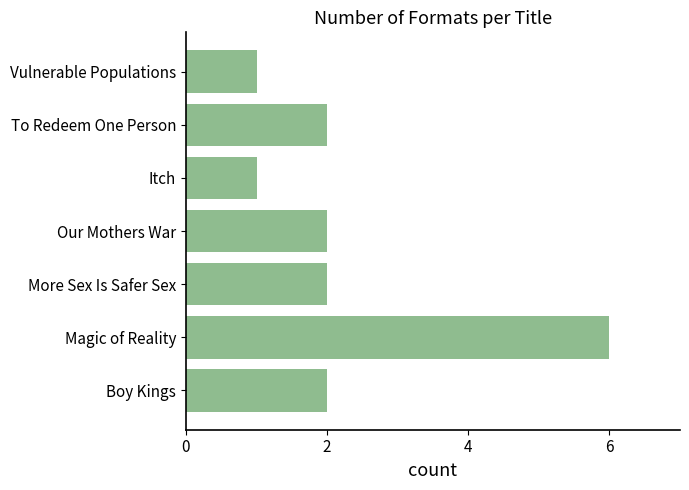

Is it true that the value at Itch is 2?

False